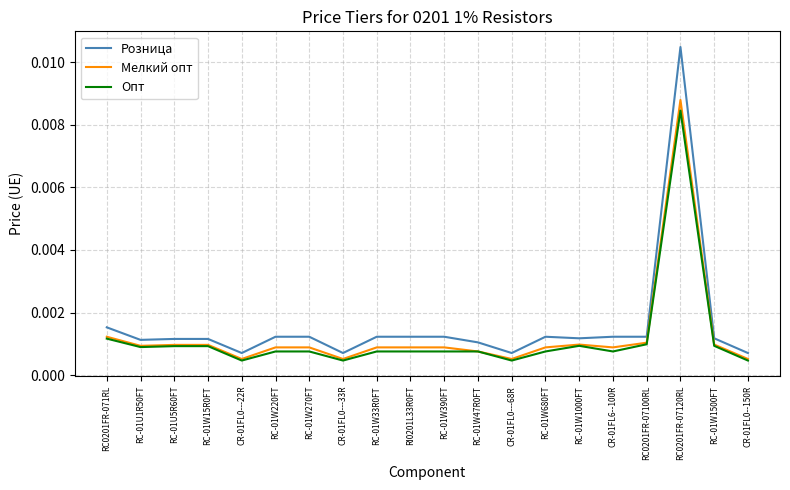

True or false: Розница and Опт intersect in this chart.

False